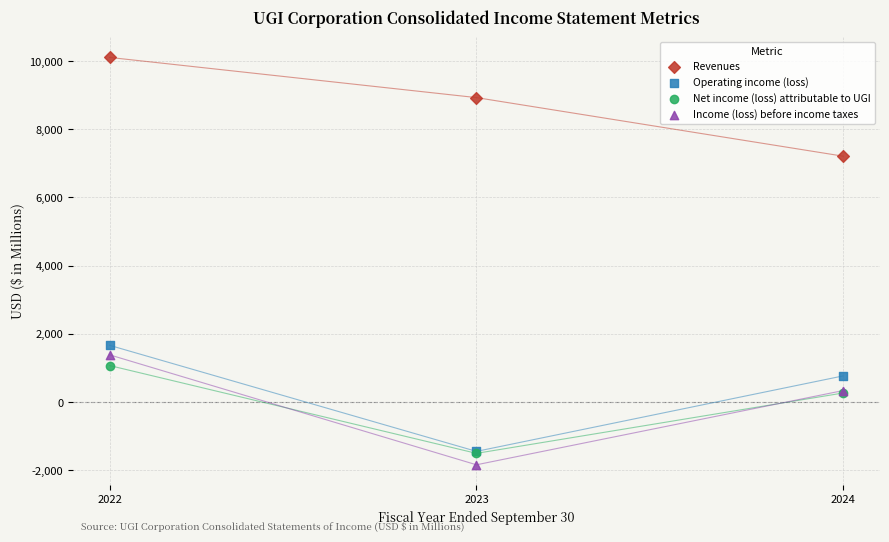

Across all series, what Y value is closest to 4134?

1666